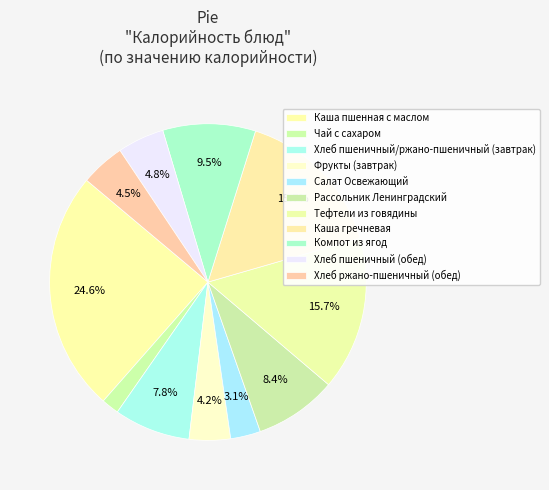

How many slices are in this pie chart?

11